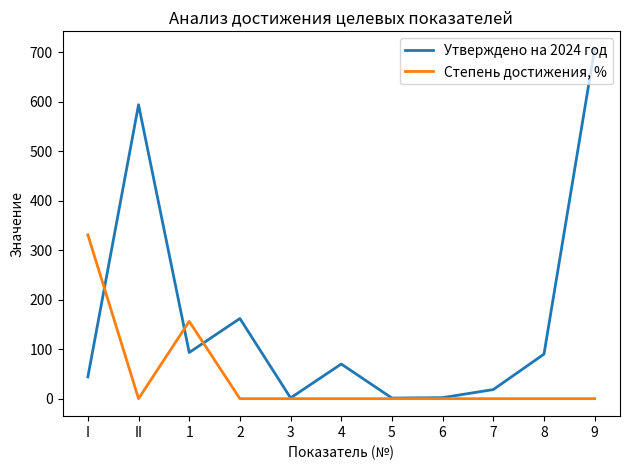

List the series in order of their overall mean, lowest first.

Степень достижения, %, Утверждено на 2024 год